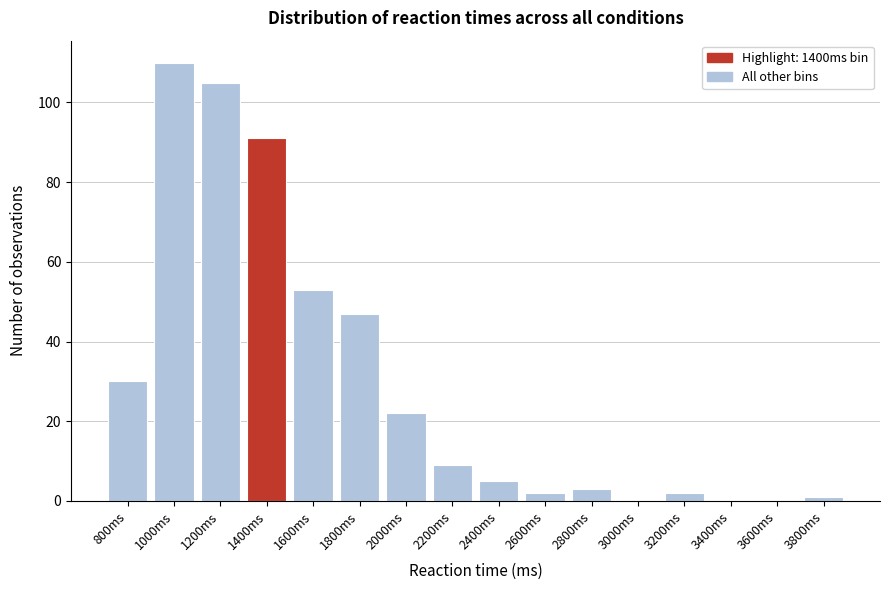

Reading right to left, transcribe all the data shown in this chart.

3800ms=1	3600ms=0	3400ms=0	3200ms=2	3000ms=0	2800ms=3	2600ms=2	2400ms=5	2200ms=9	2000ms=22	1800ms=47	1600ms=53	1400ms=91	1200ms=105	1000ms=110	800ms=30